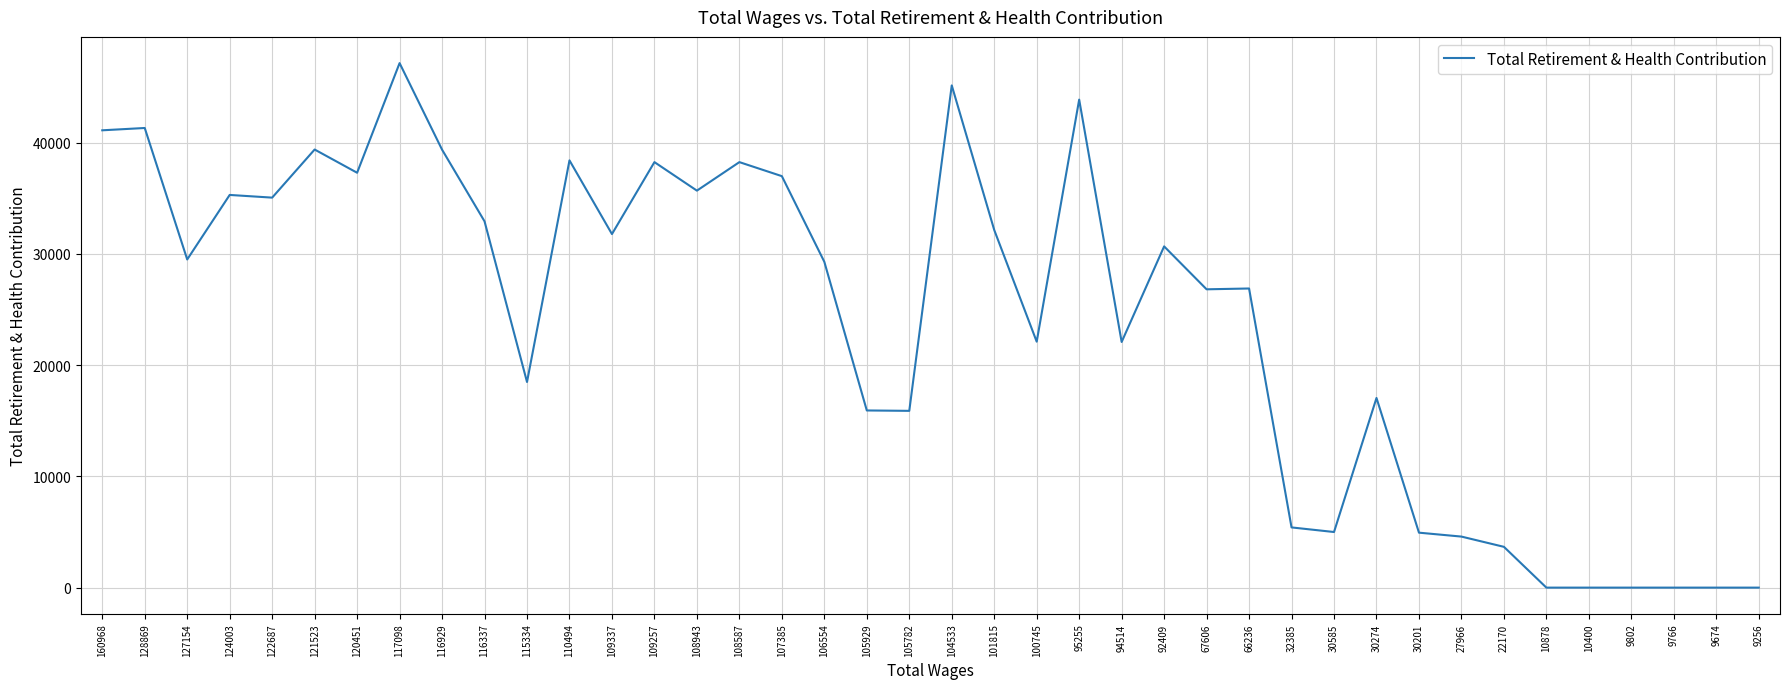

At which label does the data first exceed 29494?

160968